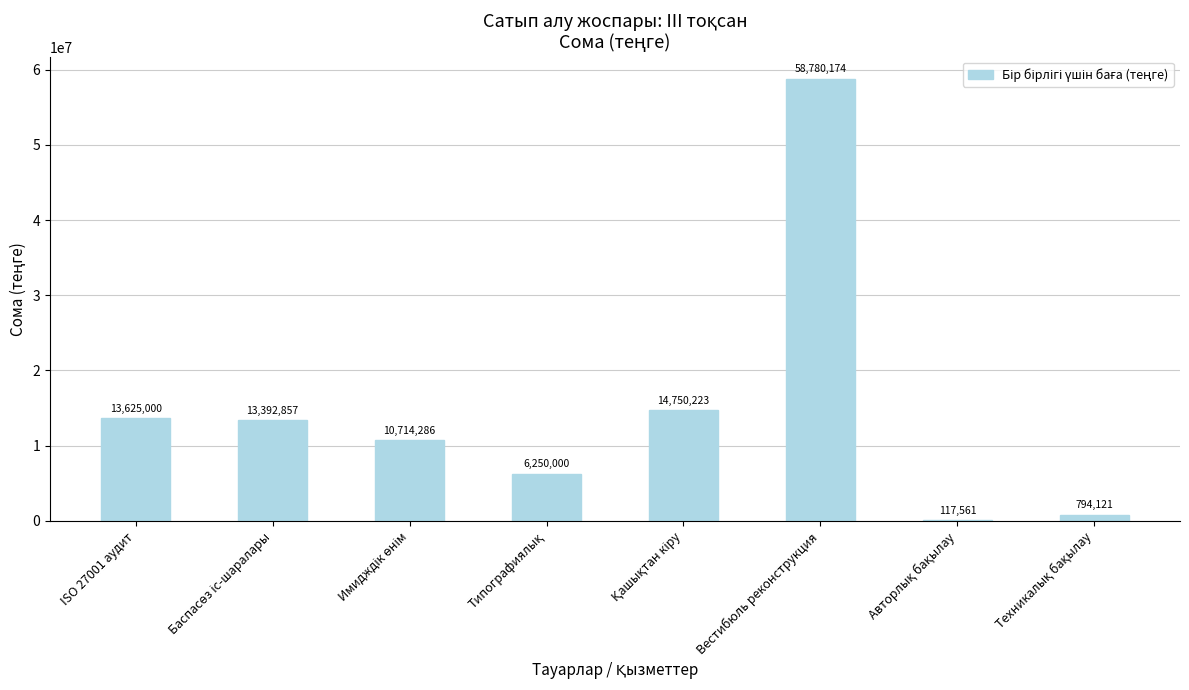

Is it true that the value at ISO 27001 аудит is 13625000.0?

True